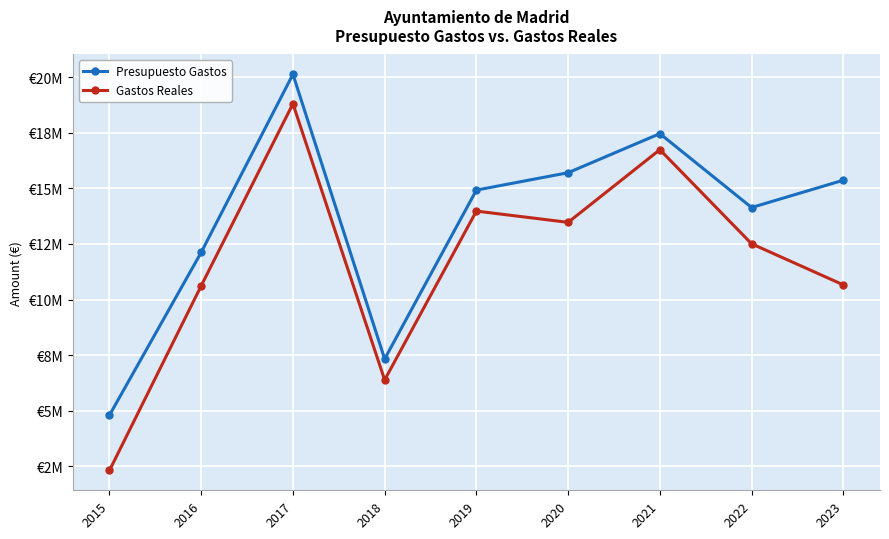

What is the value of the Gastos Reales point at the 3rd from the left?

18803128.8